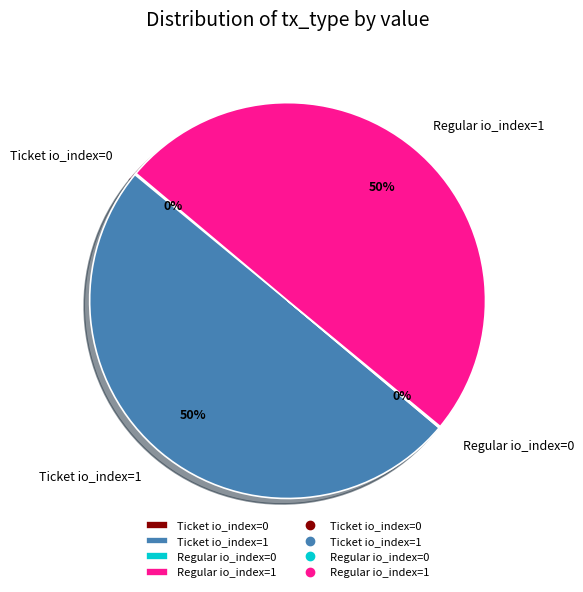

To the nearest percent, what portion does Ticket io_index=1 represent?

50%